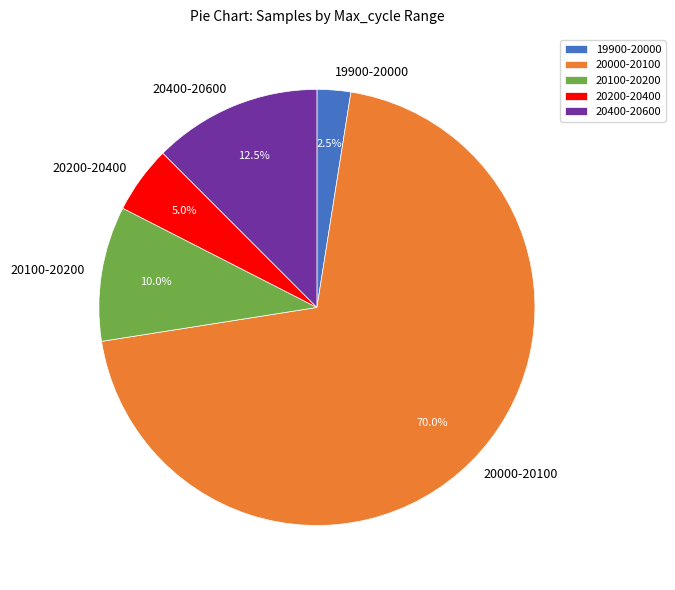

Which category accounts for the majority?

20000-20100